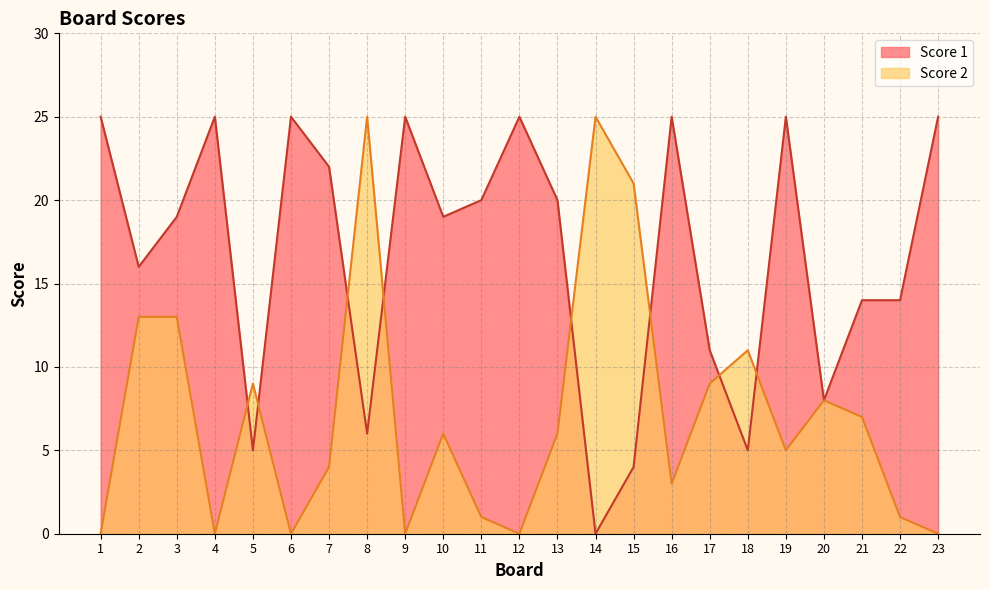

What is the difference between the highest and lowest values at 4?

25